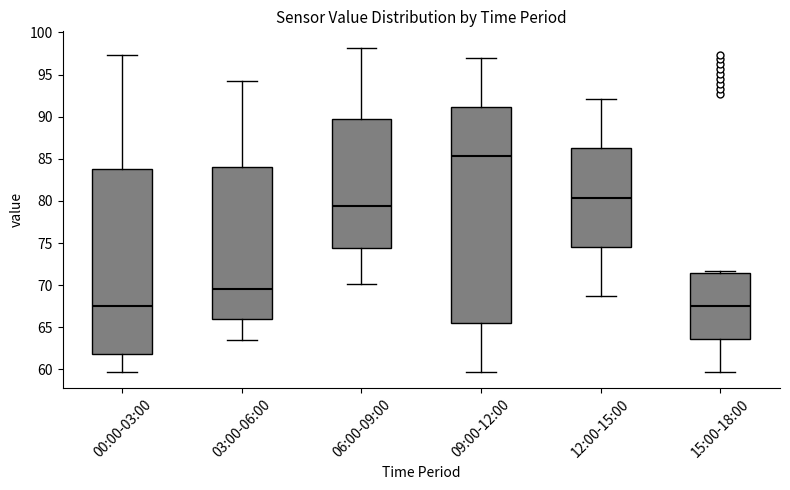

Reading left to right, transcribe this box plot: for each box, give where its median line is, the range the box spans, and where its two whiskers end, as read against the y-axis. The values are not printed on the chart, so give them approximately, as read against the axis.

00:00-03:00: median 67.5, box 62.0 to 84.0, whiskers 59.5 to 97.5
03:00-06:00: median 69.5, box 66.0 to 84.0, whiskers 63.5 to 94.0
06:00-09:00: median 79.5, box 74.5 to 89.5, whiskers 70.0 to 98.0
09:00-12:00: median 85.5, box 65.5 to 91.0, whiskers 59.5 to 97.0
12:00-15:00: median 80.5, box 74.5 to 86.5, whiskers 68.5 to 92.0
15:00-18:00: median 67.5, box 63.5 to 71.5, whiskers 59.5 to 71.5 (just above the box's upper edge)